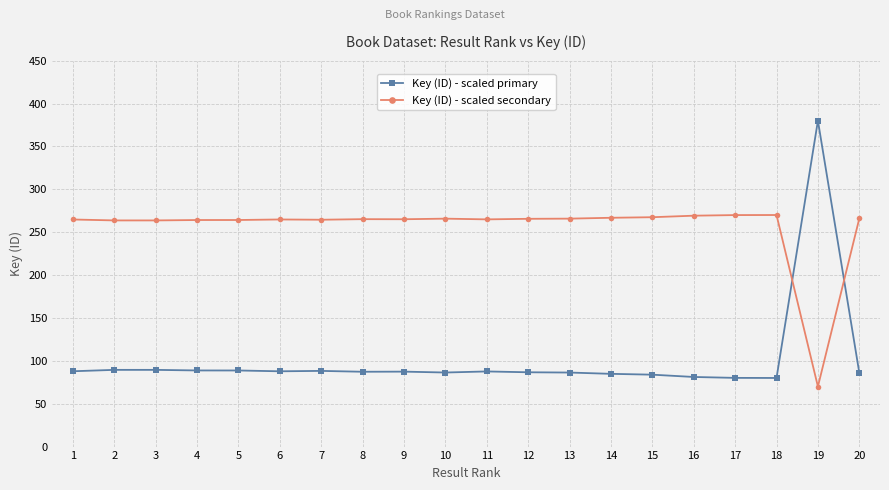

The Key (ID) - scaled primary series shows 52.8 at 2. True or false?

False